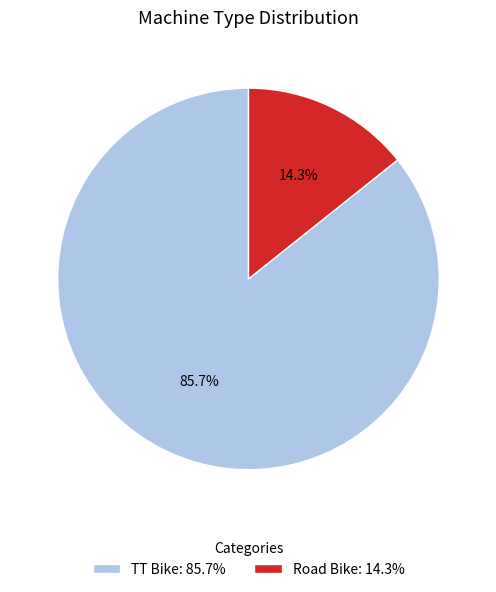

Is there a majority slice in this chart?

Yes